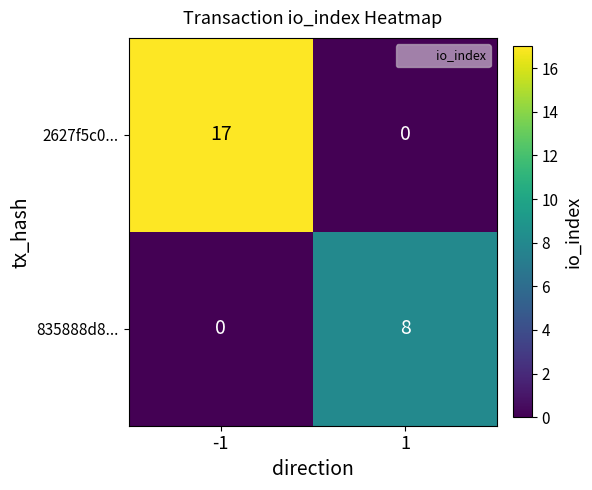

What is the spread (max minus min) of values at 1?

8